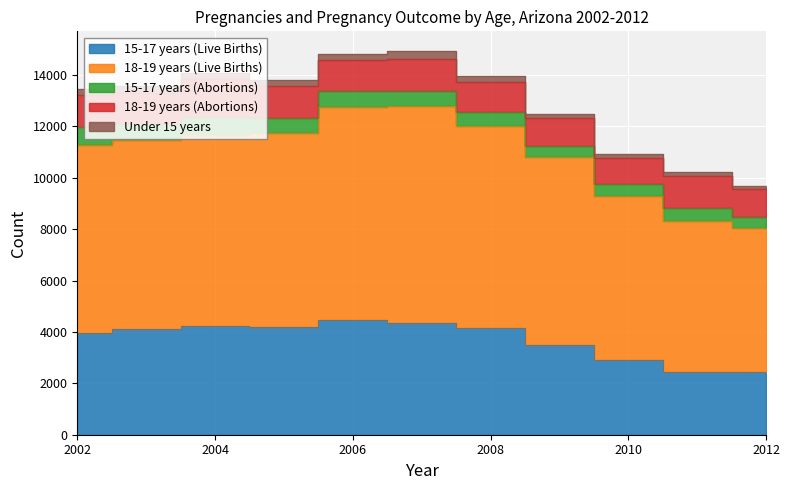

Which series has the largest range (max minus min)?

18-19 years (Live Births)